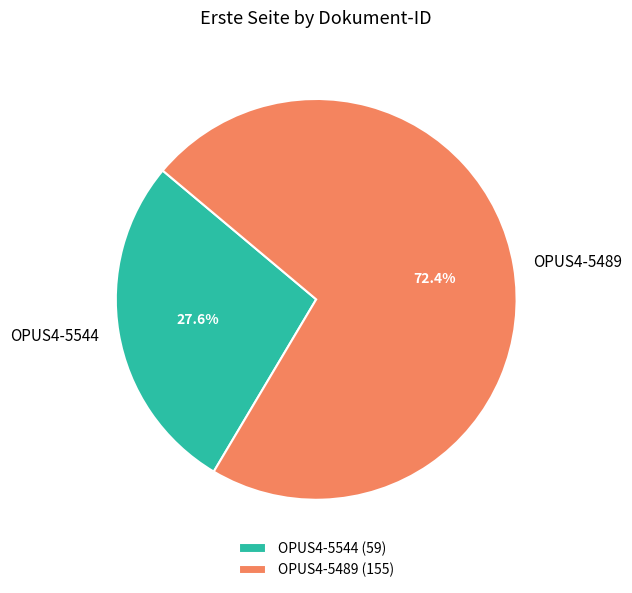

The OPUS4-5544 slice represents 28% of the pie. True or false?

True